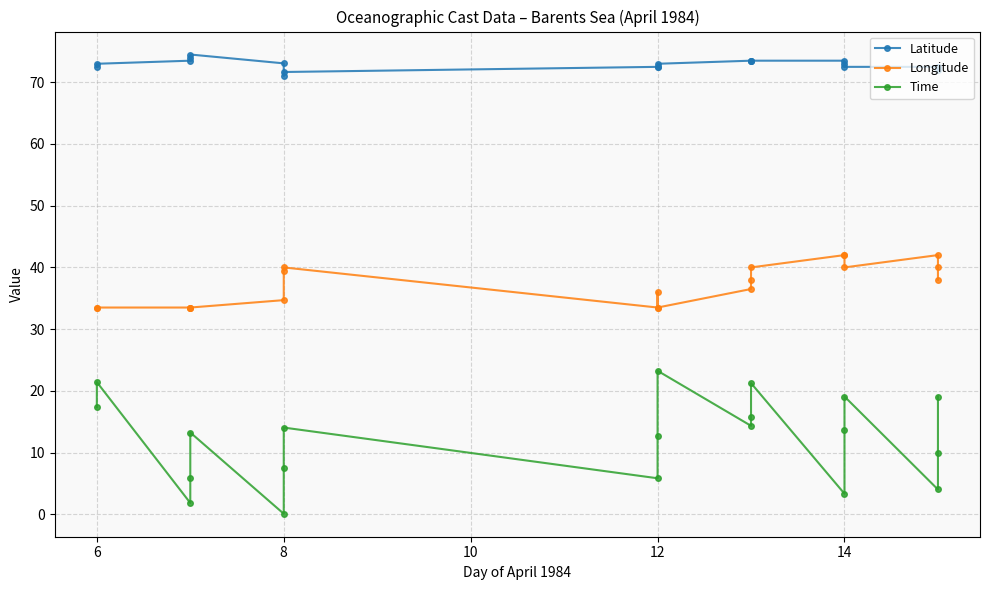

Rank the series at 14 from highest to lowest value.

Latitude, Longitude, Time